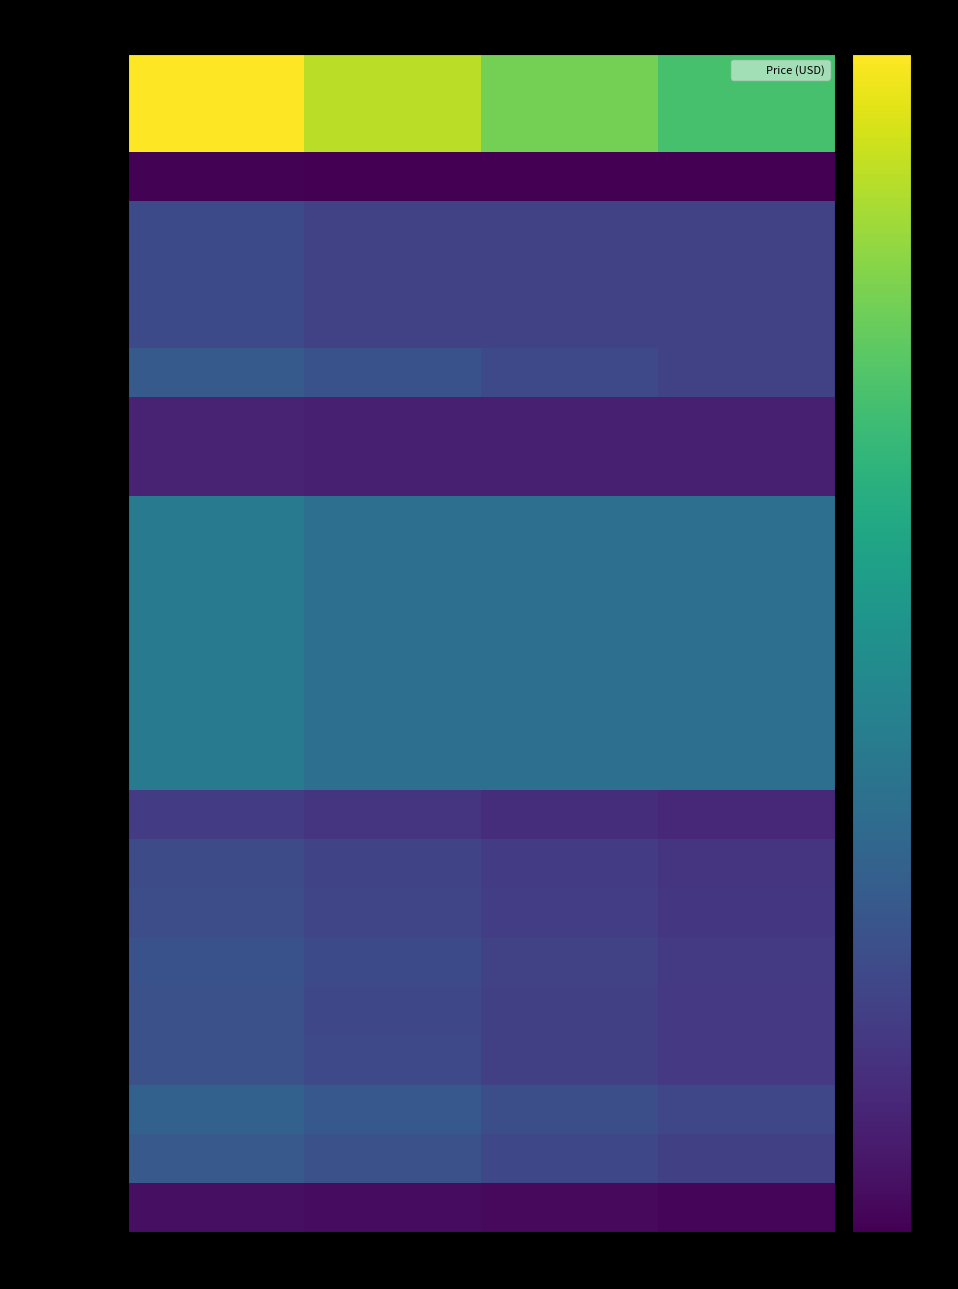

What is the total value across all series at Platinum?

24740